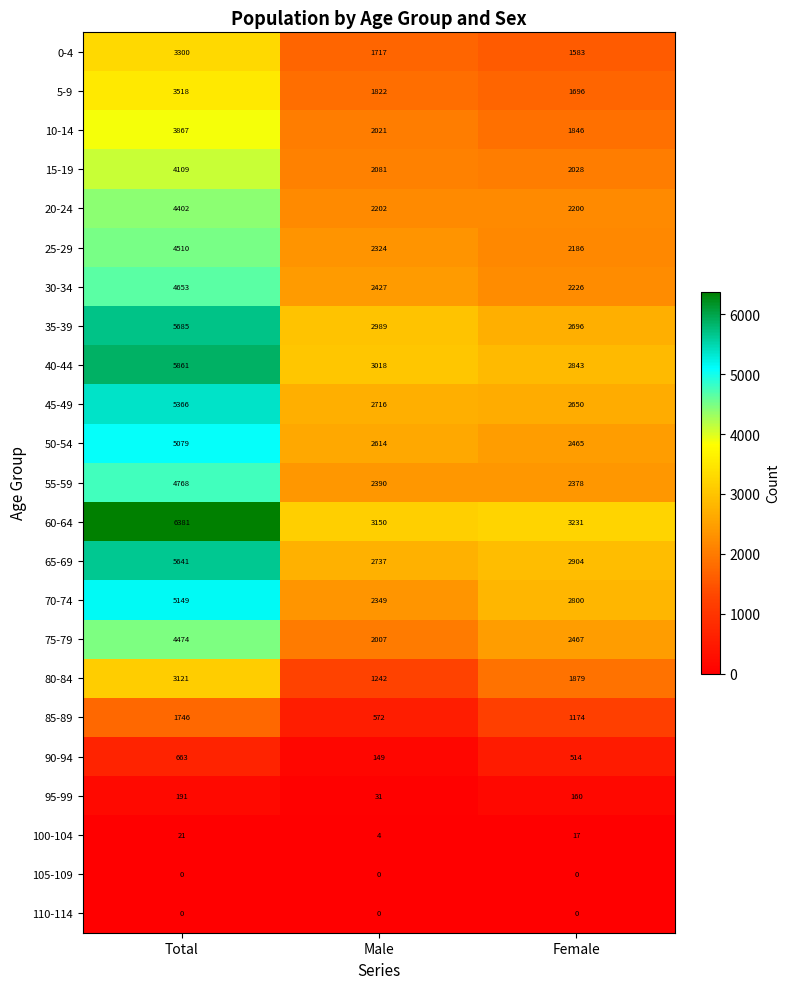

At which label does 100-104 first exceed 17?

Total